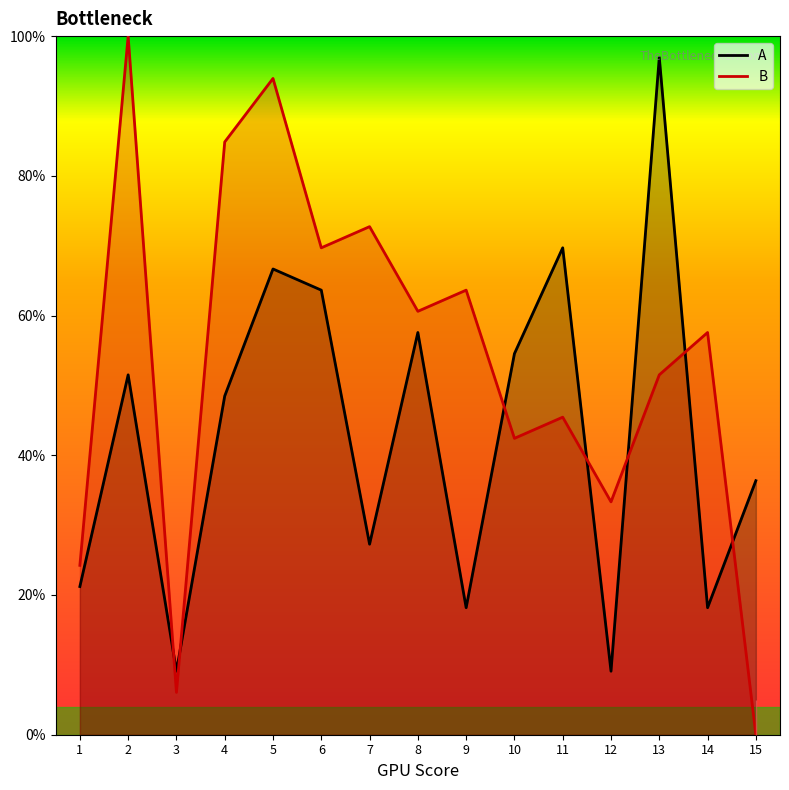

What is the sum of all B values?

806.1